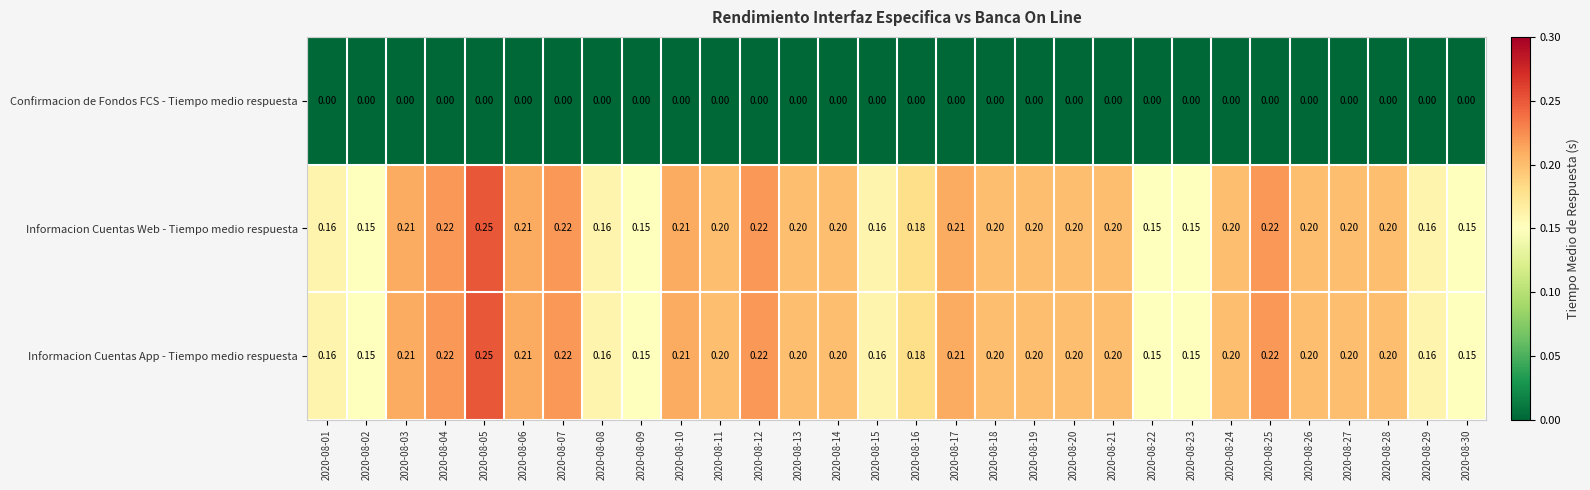

Is the value of Informacion Cuentas App - Tiempo medio respuesta at 2020-08-21 greater than the value of Confirmacion de Fondos FCS - Tiempo medio respuesta at 2020-08-17?

Yes